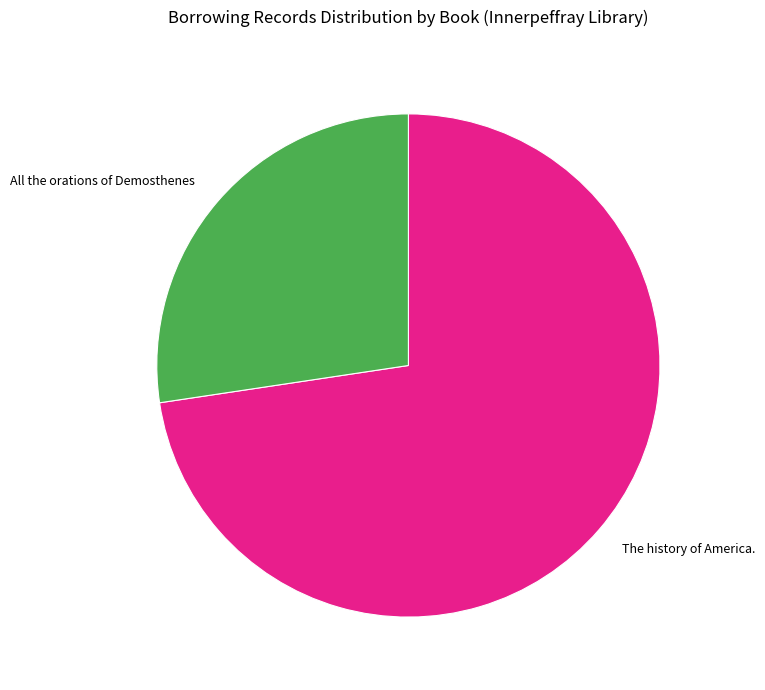

Is it true that All the orations of Demosthenes is 14% of the pie?

False